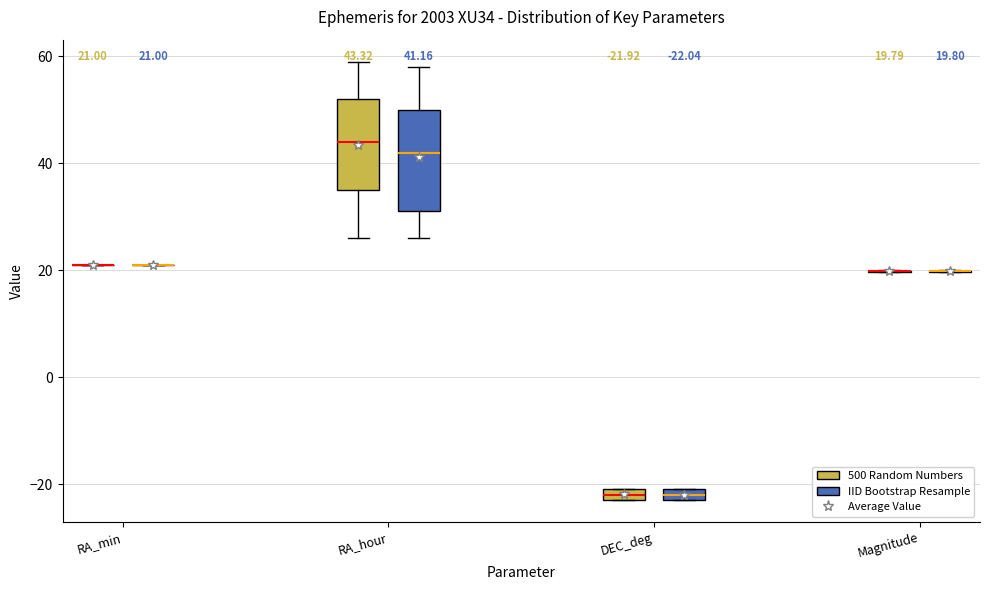

Comparing the boxes themselves (not the whiskers), which one is the tallest?

RA_hour (IID Bootstrap Resample)